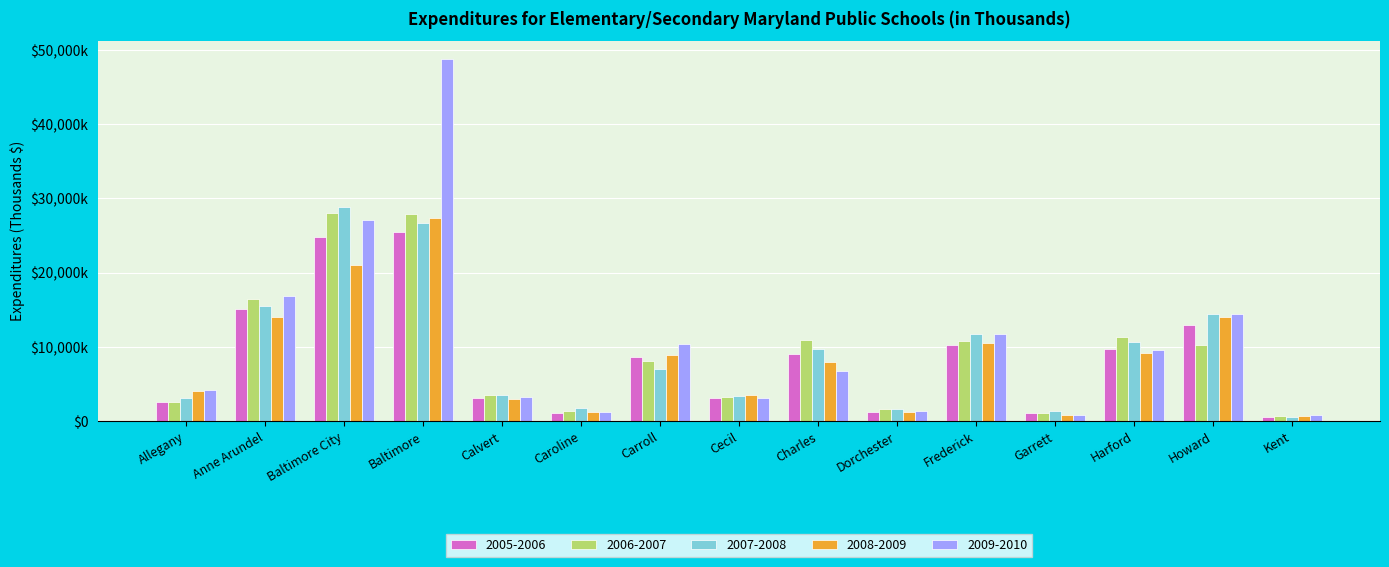

At which category does the chart reach its peak across all series?

Baltimore